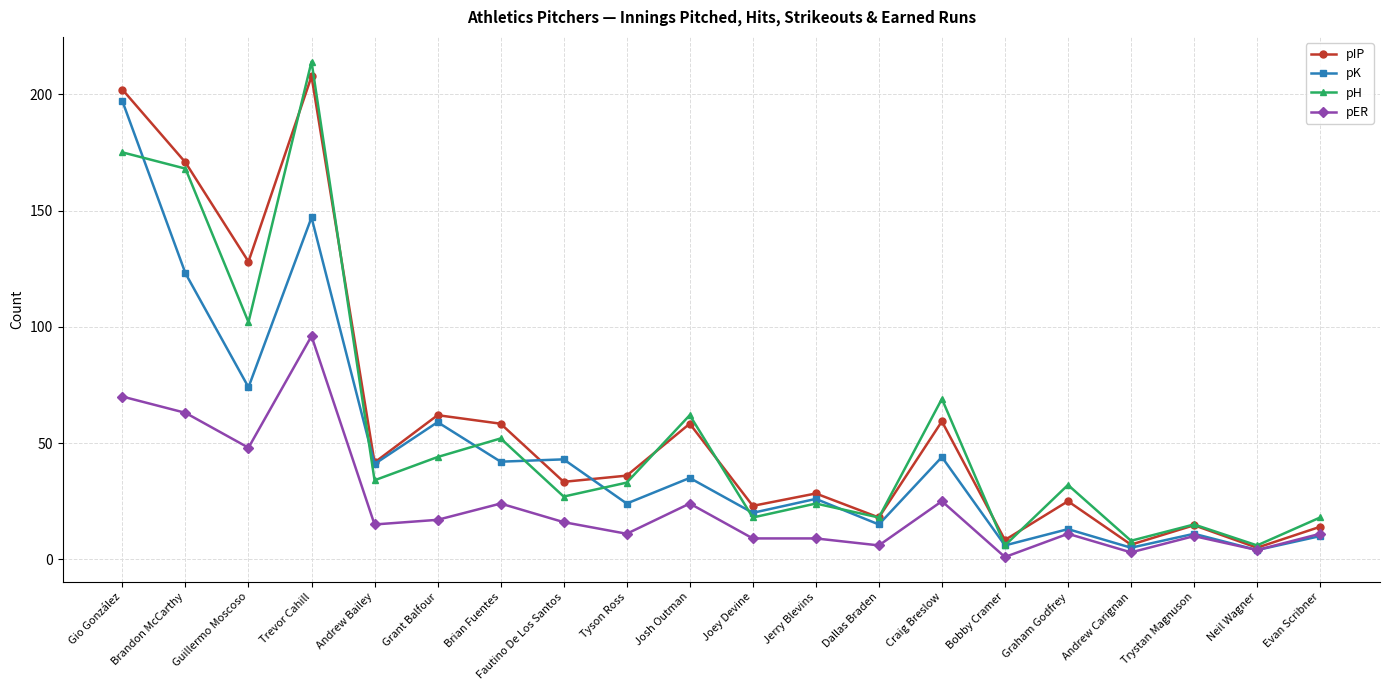

What is the value of the pIP point at the 7th from the left?

58.3